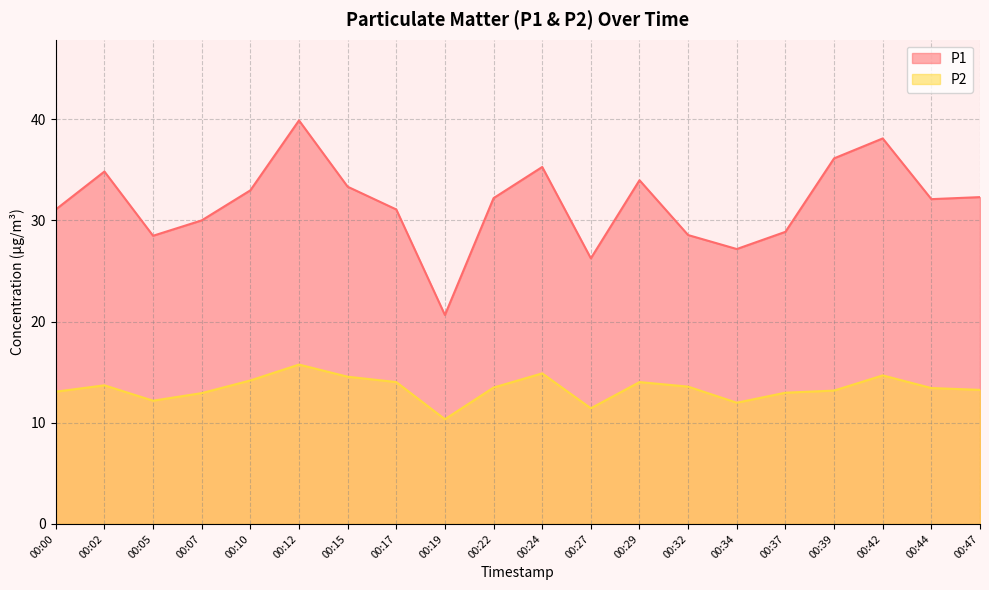

How many interior local valleys does the P2 series have?

4